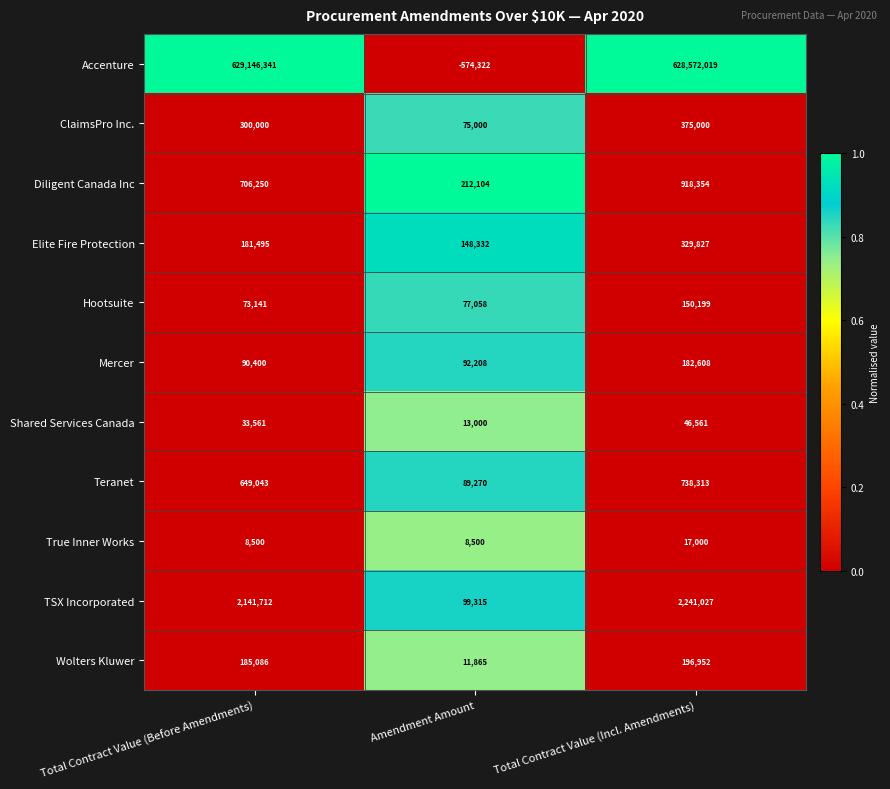

At which label does ClaimsPro Inc. reach its minimum?

Amendment Amount